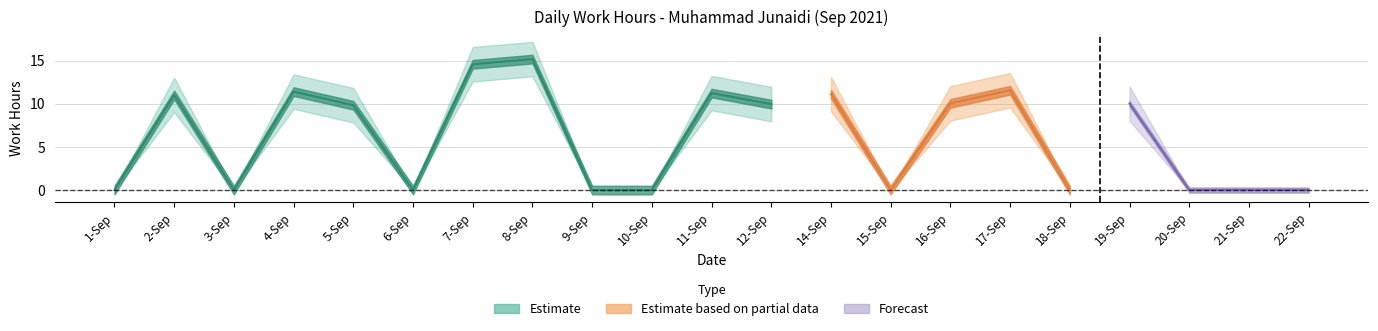

How many interior local peaks (higher than both neighbors) does the data have?

7